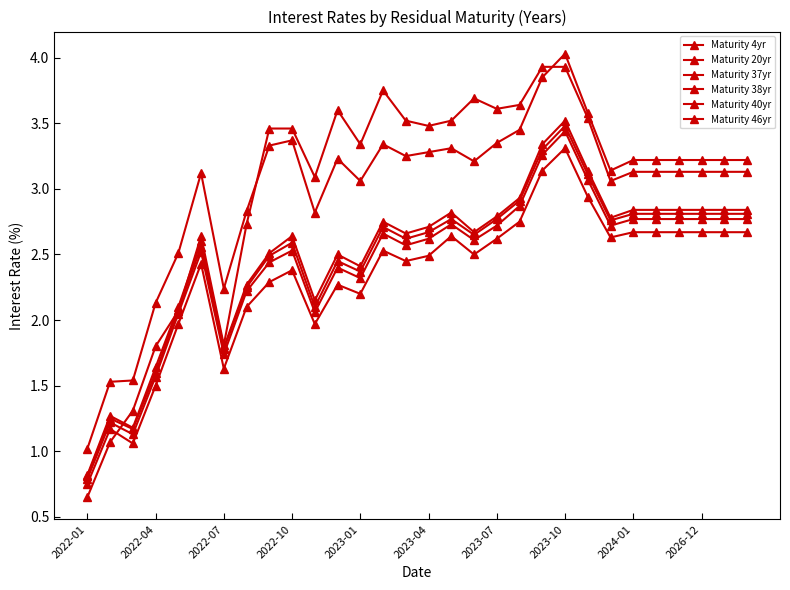

How many series are shown in this chart?

6